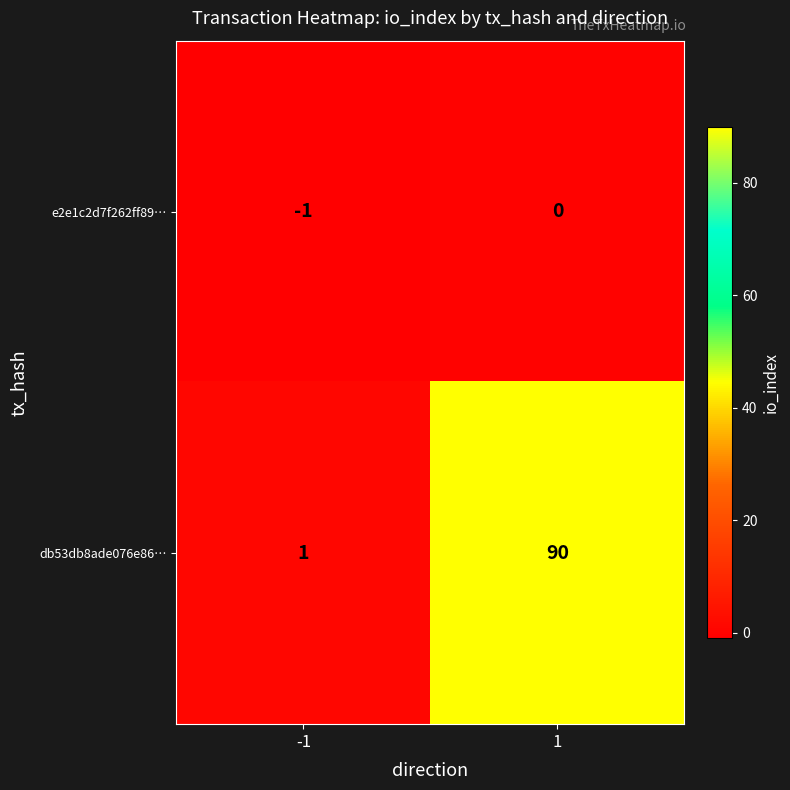

At -1, list the series in order from largest to smallest.

db53db8ade076e86…, e2e1c2d7f262ff89…